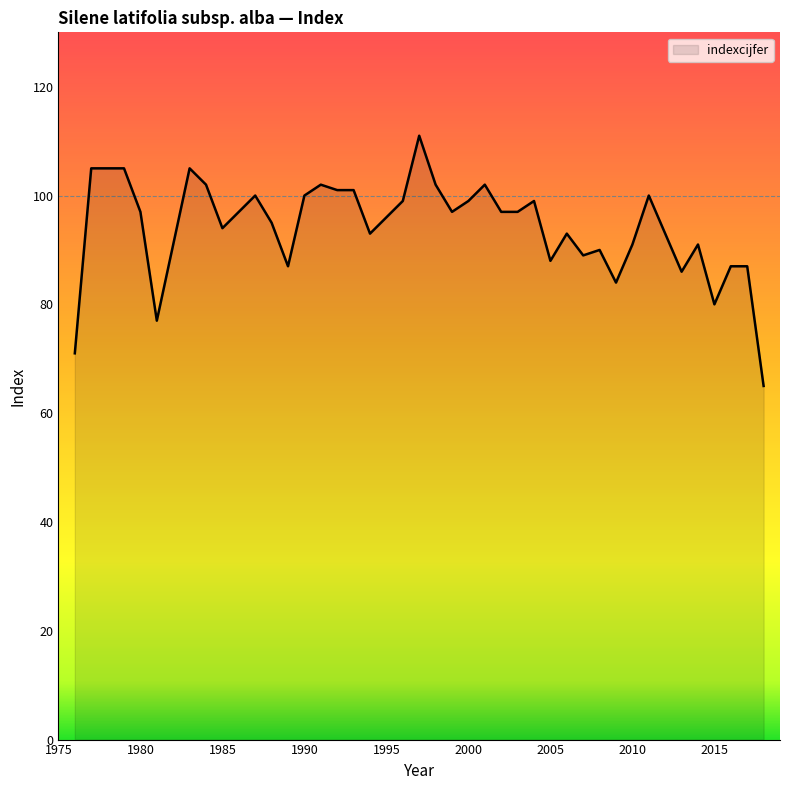

What is the difference between the maximum and minimum values?

46